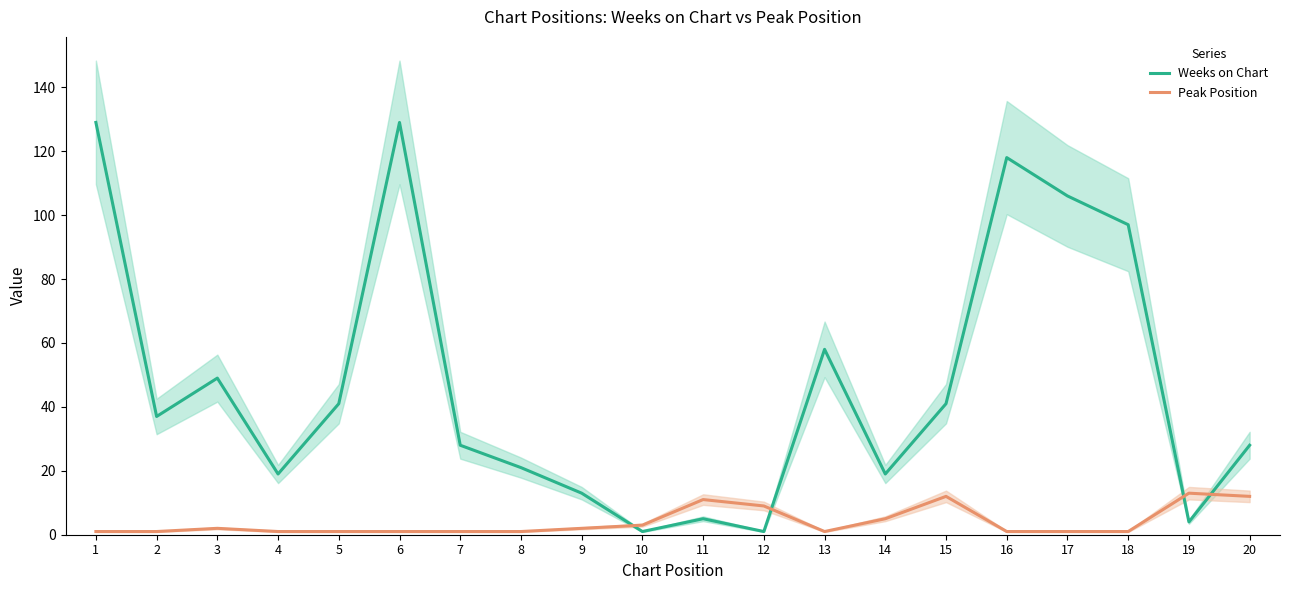

Rank the series by their maximum value, from lowest to highest.

Peak Position, Weeks on Chart